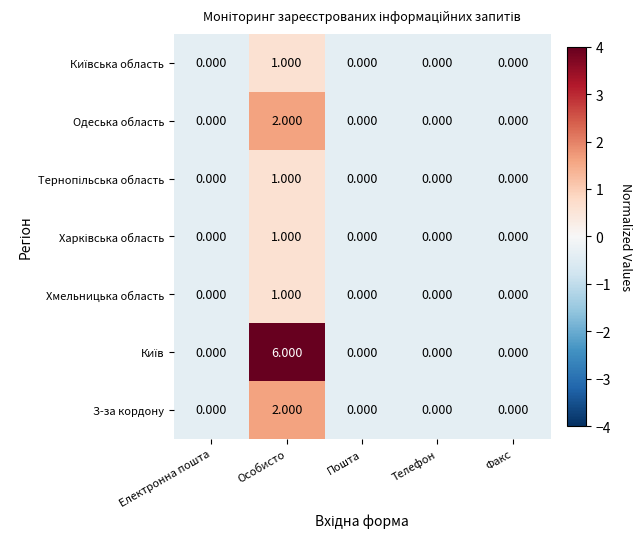

At which category is the sum across all series the highest?

Особисто